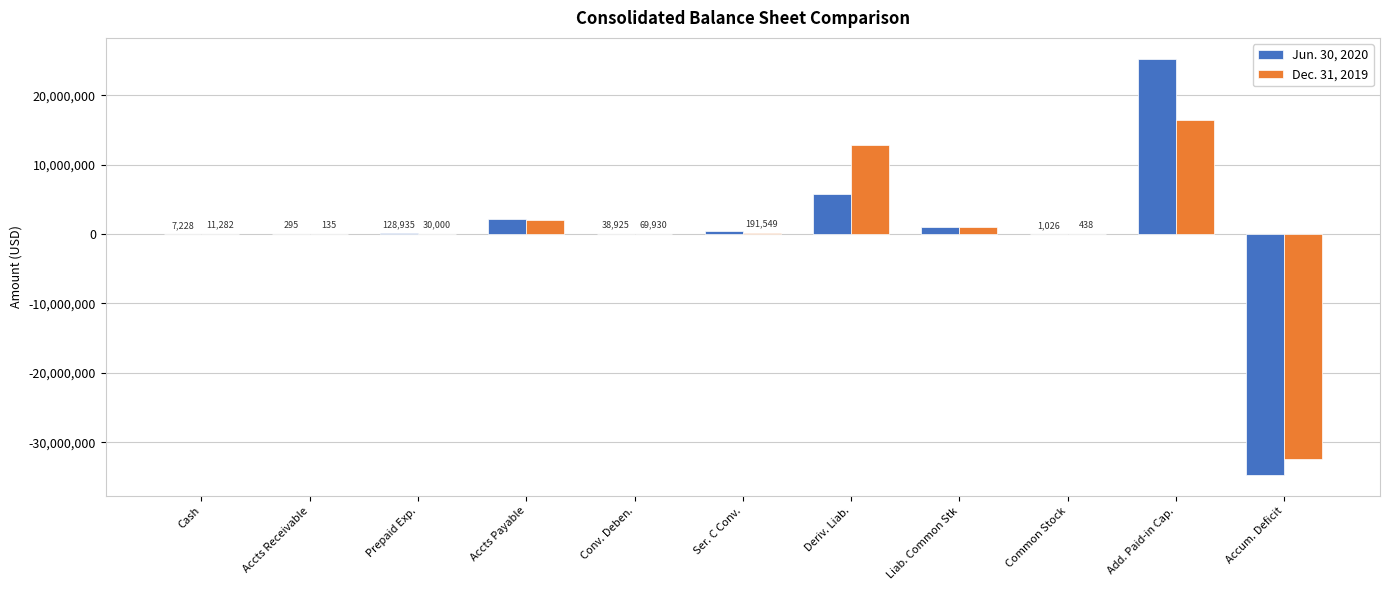

What is the sum of the Dec. 31, 2019 values at Conv. Deben. and Liab. Common Stk?

1074930